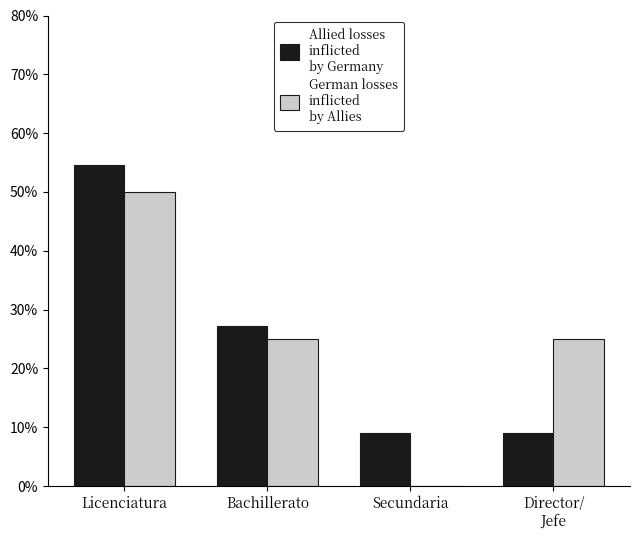

At which category does the chart reach its peak across all series?

Licenciatura